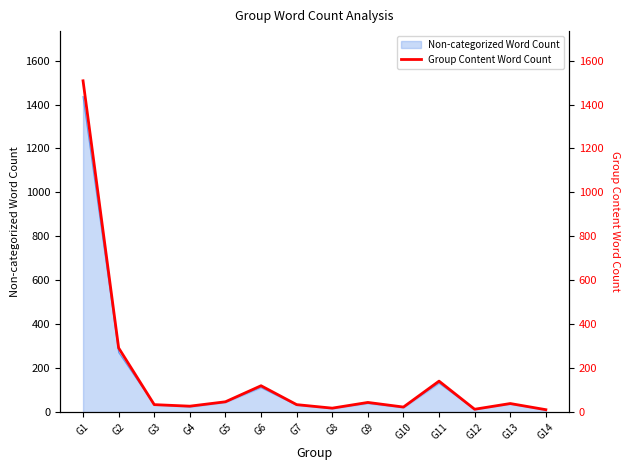

How many categories are shown in the chart?

14